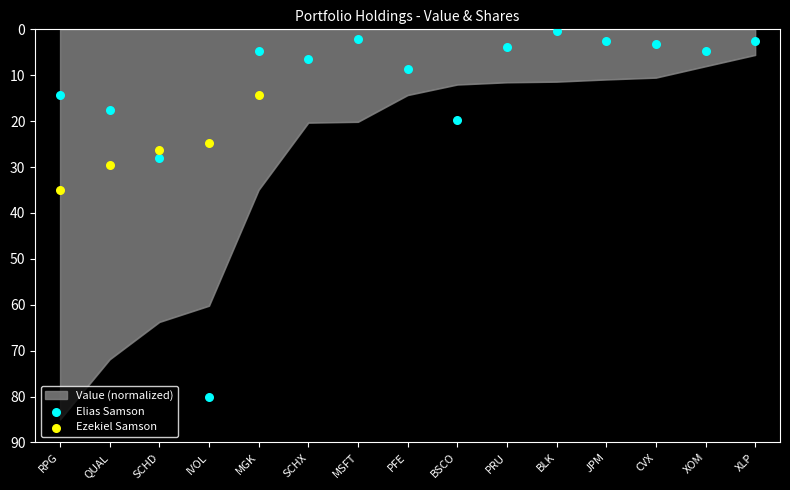

Between SCHX and QUAL, which is larger?

QUAL